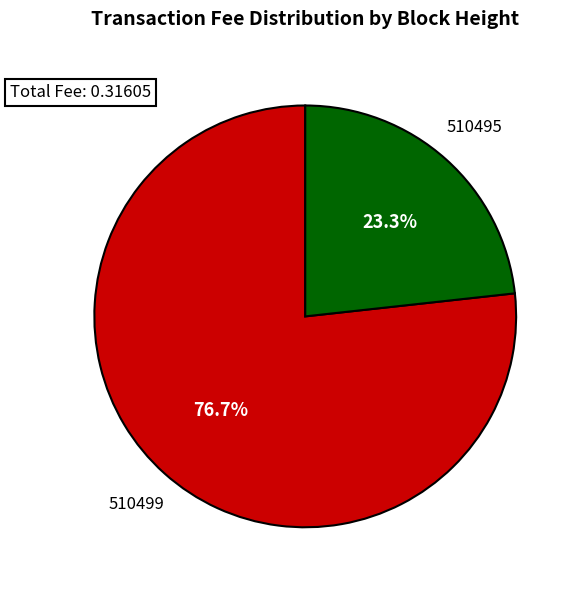

Is there a majority slice in this chart?

Yes